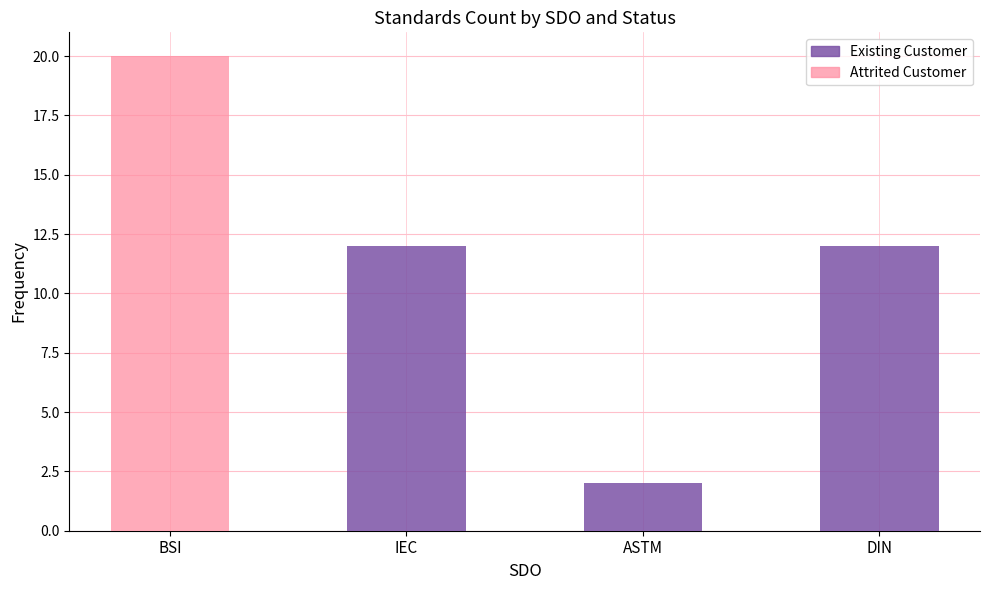

Count the number of data series in this chart.

2